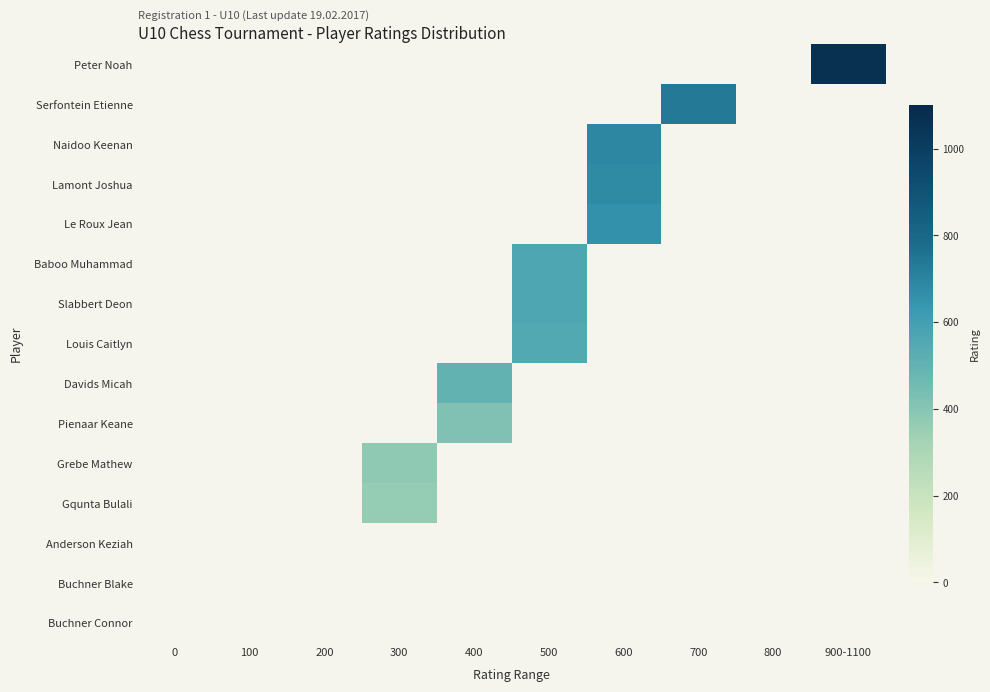

Reading left to right, transcribe all the data shown in this chart.

Peter Noah: 0=0	100=0	200=0	300=0	400=0	500=0	600=0	700=0	800=0	900-1100=1069
Serfontein Etienne: 0=0	100=0	200=0	300=0	400=0	500=0	600=0	700=736	800=0	900-1100=0
Naidoo Keenan: 0=0	100=0	200=0	300=0	400=0	500=0	600=691	700=0	800=0	900-1100=0
Lamont Joshua: 0=0	100=0	200=0	300=0	400=0	500=0	600=681	700=0	800=0	900-1100=0
Le Roux Jean: 0=0	100=0	200=0	300=0	400=0	500=0	600=657	700=0	800=0	900-1100=0
Baboo Muhammad: 0=0	100=0	200=0	300=0	400=0	500=567	600=0	700=0	800=0	900-1100=0
Slabbert Deon: 0=0	100=0	200=0	300=0	400=0	500=566	600=0	700=0	800=0	900-1100=0
Louis Caitlyn: 0=0	100=0	200=0	300=0	400=0	500=548	600=0	700=0	800=0	900-1100=0
Davids Micah: 0=0	100=0	200=0	300=0	400=499	500=0	600=0	700=0	800=0	900-1100=0
Pienaar Keane: 0=0	100=0	200=0	300=0	400=419	500=0	600=0	700=0	800=0	900-1100=0
Grebe Mathew: 0=0	100=0	200=0	300=377	400=0	500=0	600=0	700=0	800=0	900-1100=0
Gqunta Bulali: 0=0	100=0	200=0	300=361	400=0	500=0	600=0	700=0	800=0	900-1100=0
Anderson Keziah: 0=0	100=0	200=0	300=0	400=0	500=0	600=0	700=0	800=0	900-1100=0
Buchner Blake: 0=0	100=0	200=0	300=0	400=0	500=0	600=0	700=0	800=0	900-1100=0
Buchner Connor: 0=0	100=0	200=0	300=0	400=0	500=0	600=0	700=0	800=0	900-1100=0